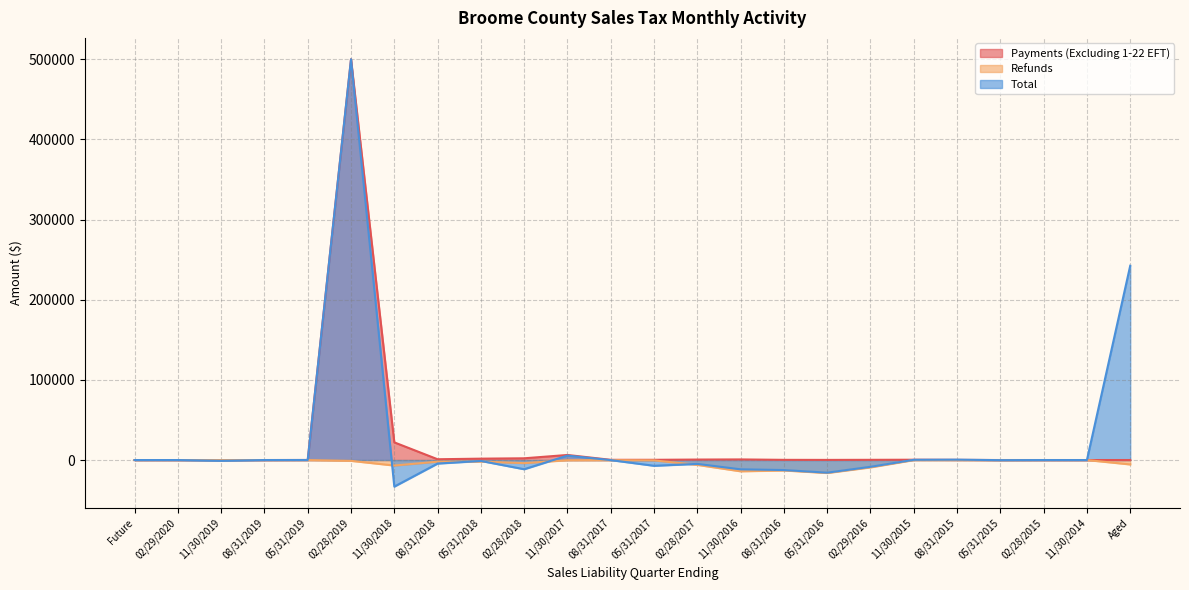

What is the label of the 12th point from the right?

05/31/2017